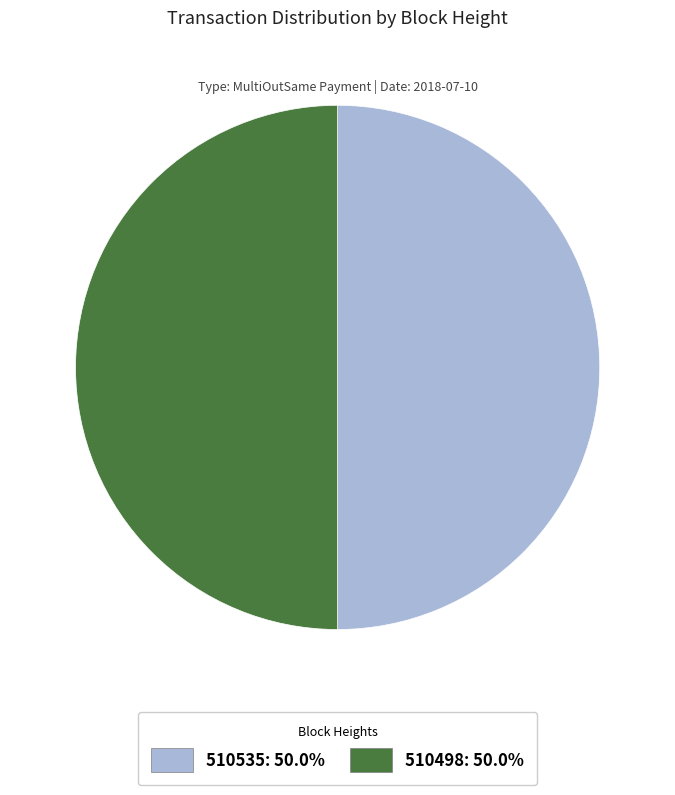

Approximately how many times larger is the value at 510535: 50.0% compared to 510498: 50.0%?

1.0